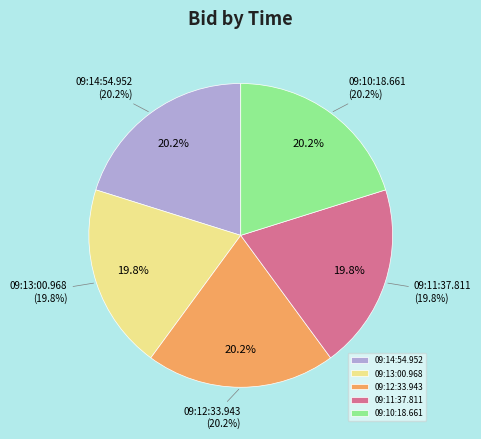

Which has a higher value, 09:14:54.952 or 09:12:33.943?

09:14:54.952